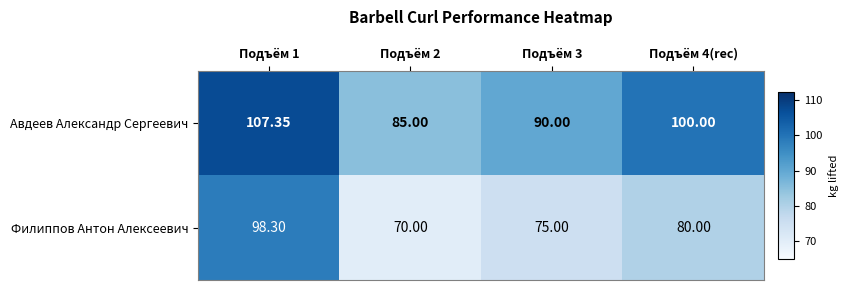

Which series has the largest total across all categories?

Авдеев Александр Сергеевич